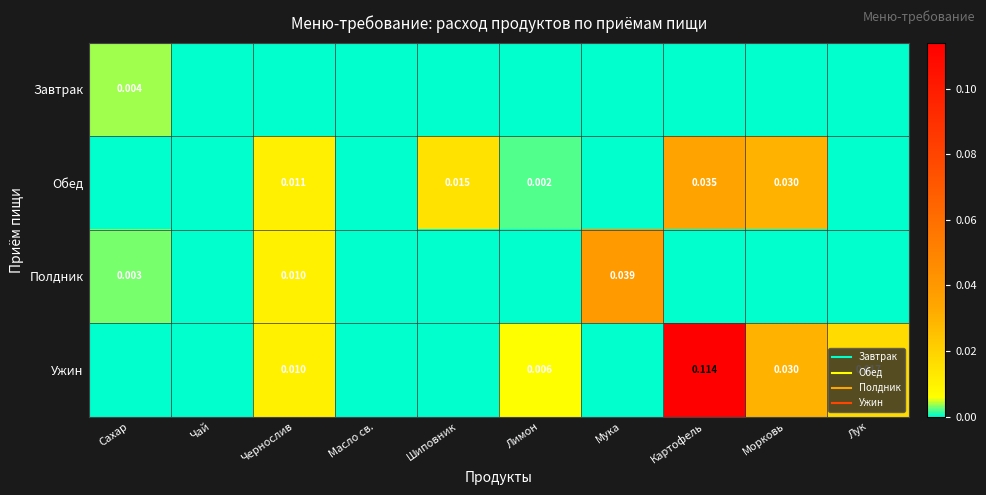

The Завтрак series shows -0.0 at Шиповник. True or false?

False